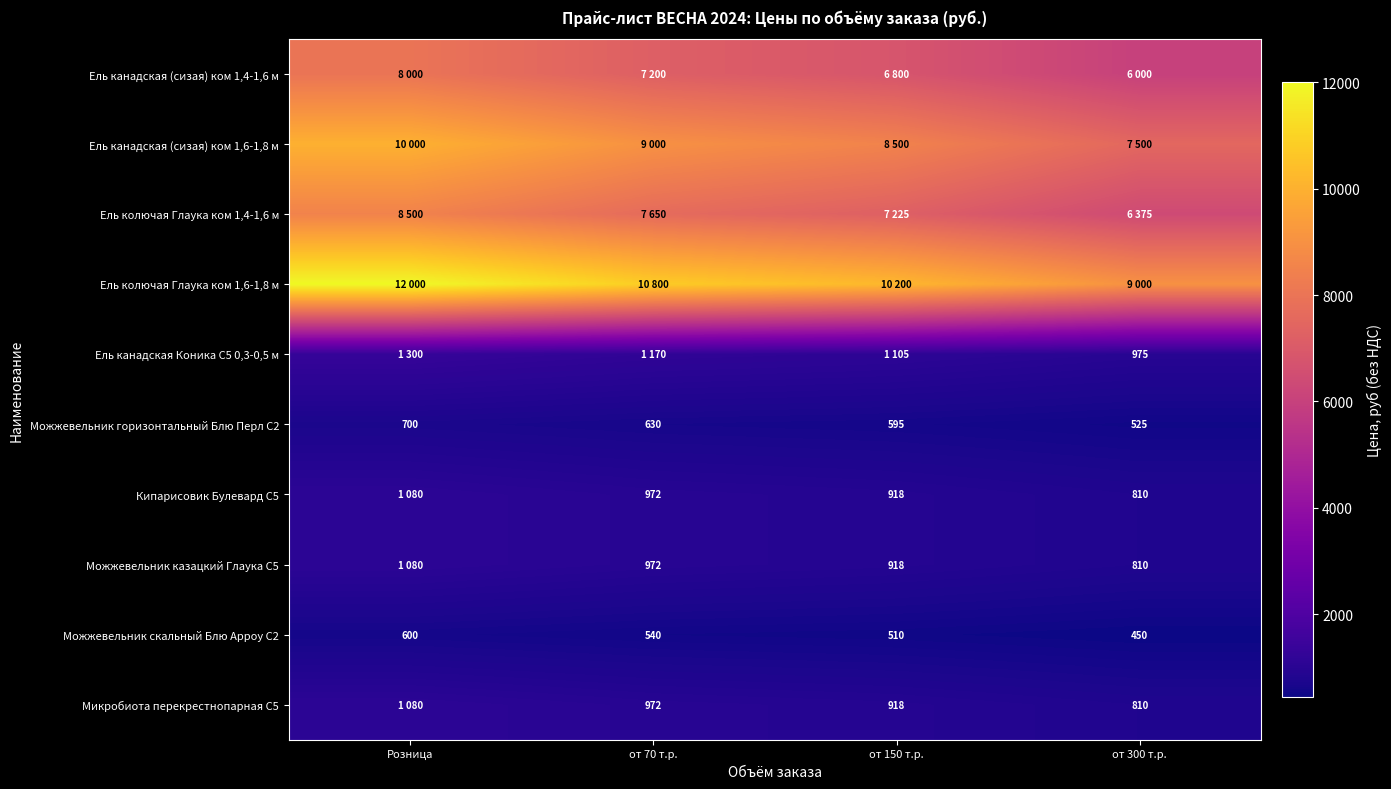

What is the sum of the Микробиота перекрестнопарная С5 values at от 70 т.р. and от 150 т.р.?

1890